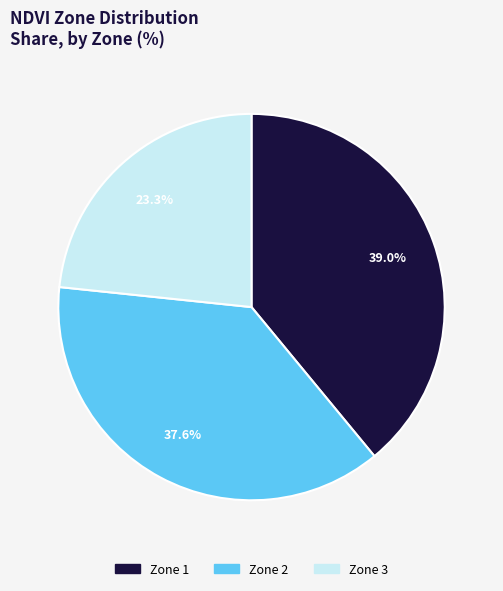

What is the ratio of the value at Zone 3 to the value at Zone 1?

0.6